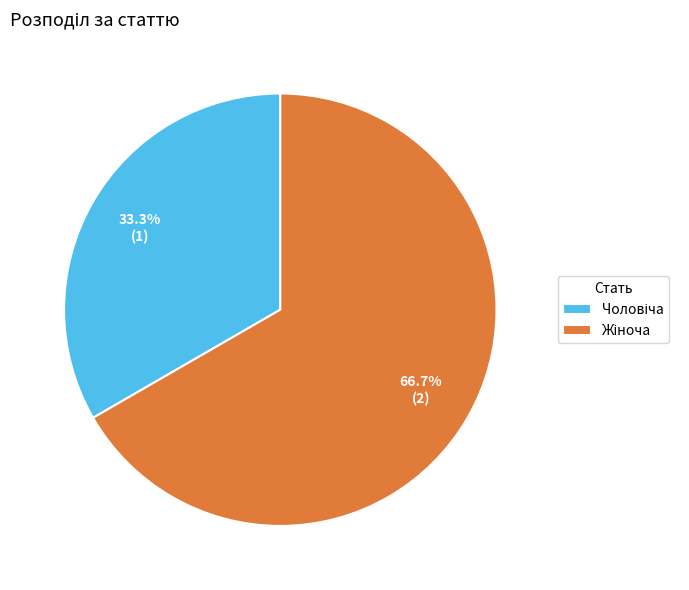

Is there a majority slice in this chart?

Yes